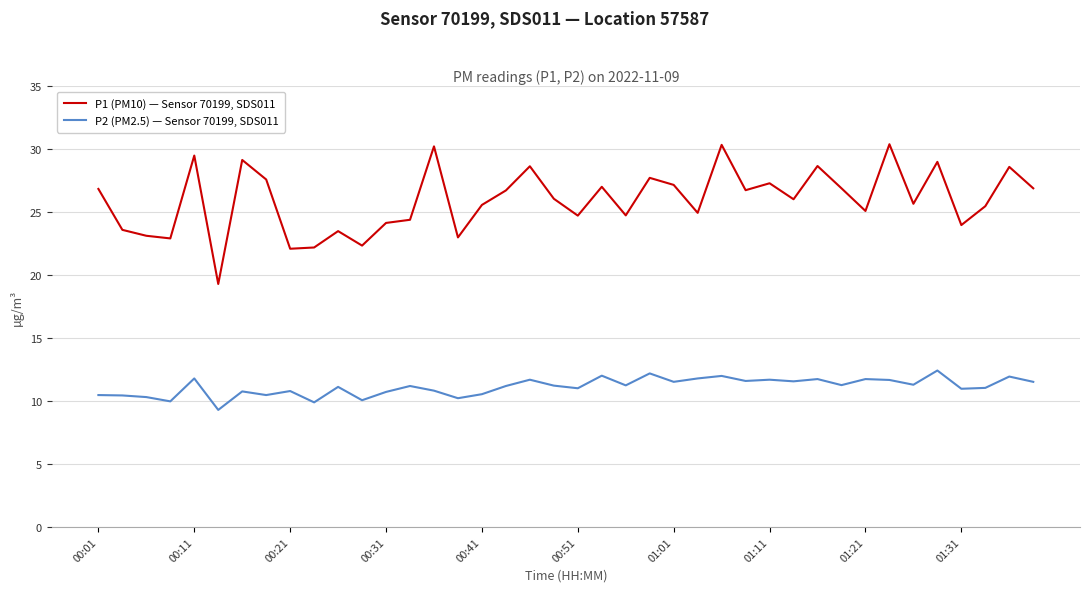

True or false: P1 (PM10) — Sensor 70199, SDS011 and P2 (PM2.5) — Sensor 70199, SDS011 intersect in this chart.

False